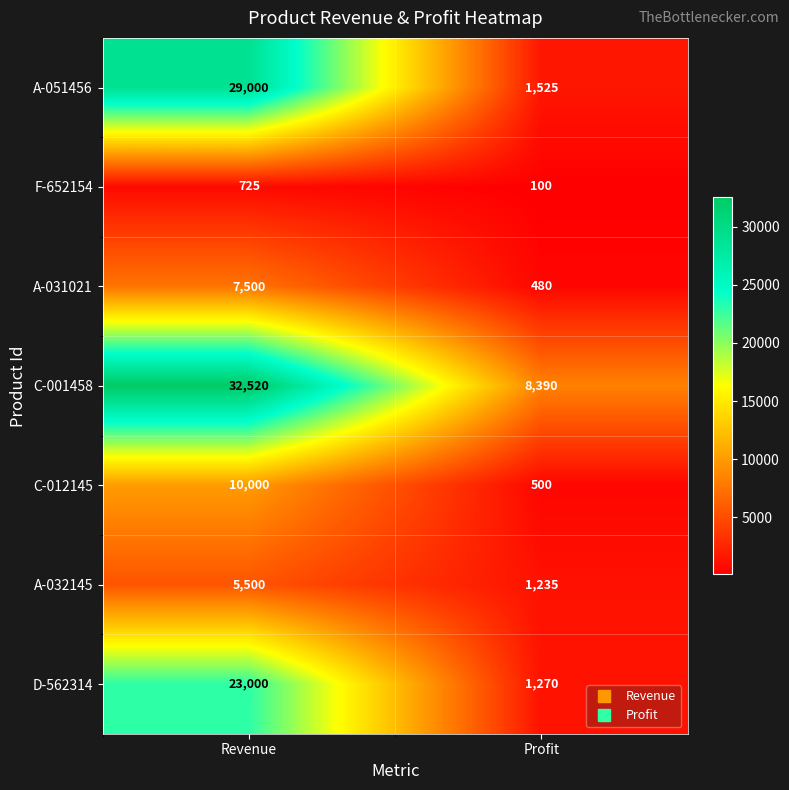

At which category is the sum across all series the highest?

Revenue